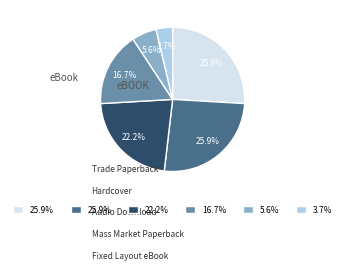

Is there a majority slice in this chart?

No